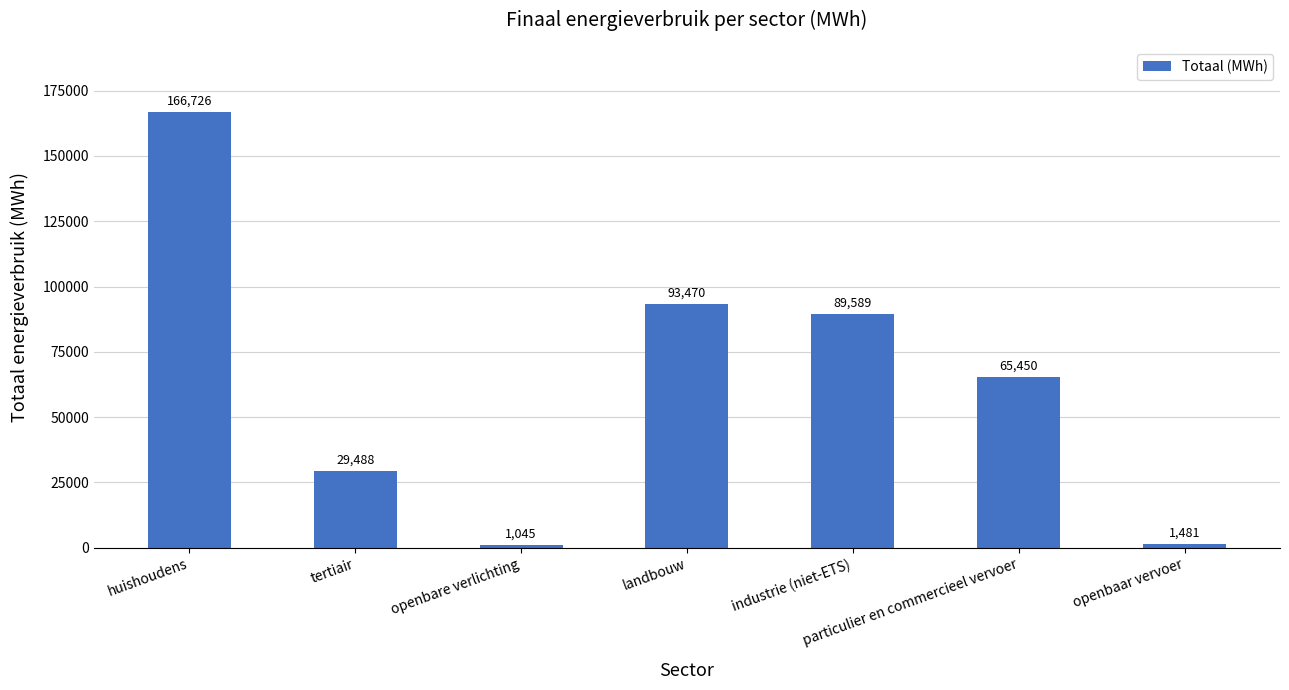

Read the value at landbouw.

93469.7